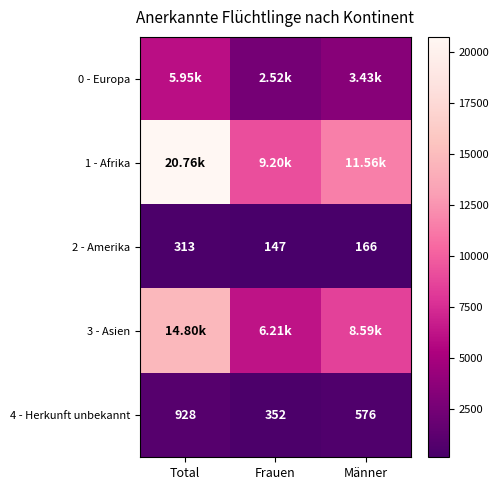

Where does the 4 - Herkunft unbekannt series first go above 576?

Total